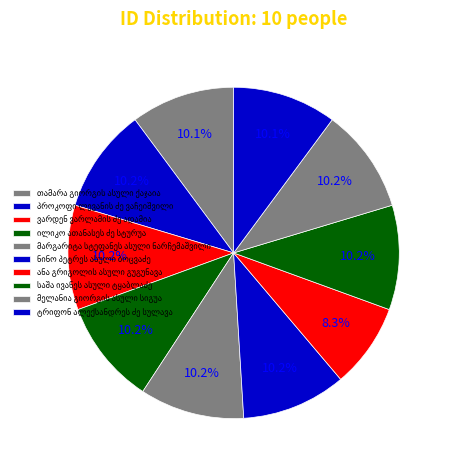

Which slice is the smallest?

ანა გრიგოლის ასული გუგუნავა